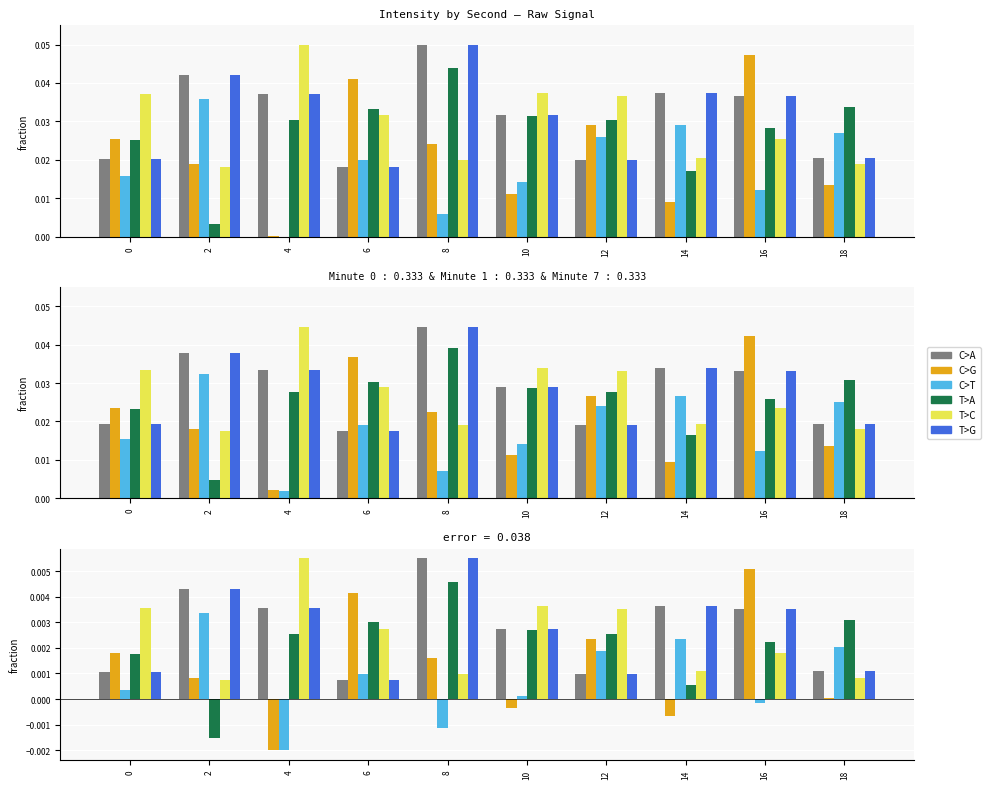

How many distinct data groups are displayed?

6